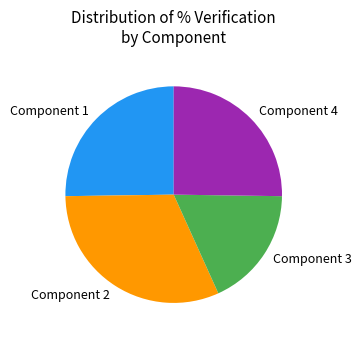

Is there any slice that represents more than half of the pie?

No